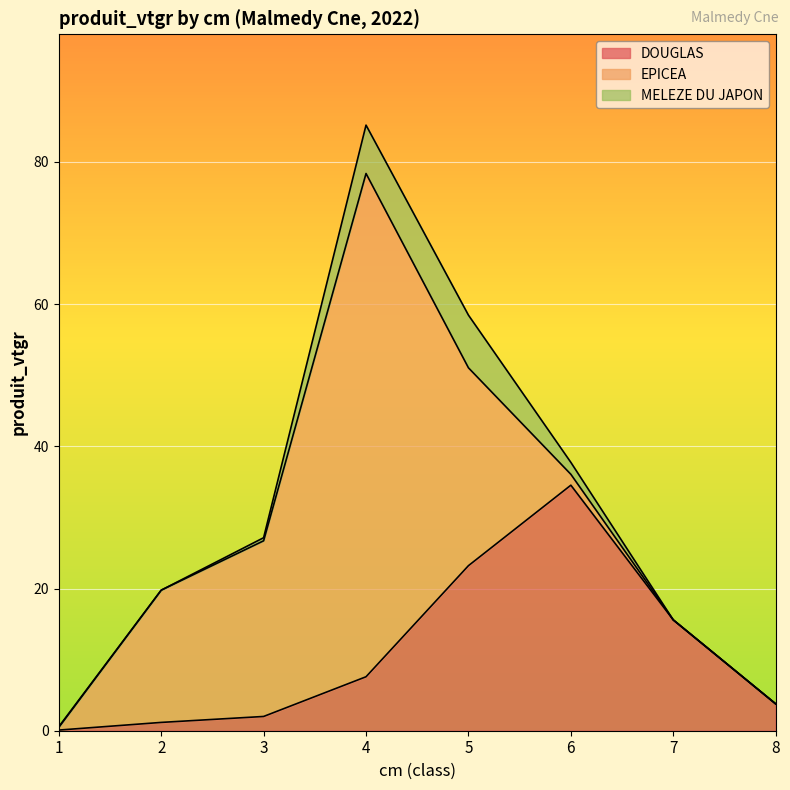

The MELEZE DU JAPON series shows 0.1 at 1. True or false?

True